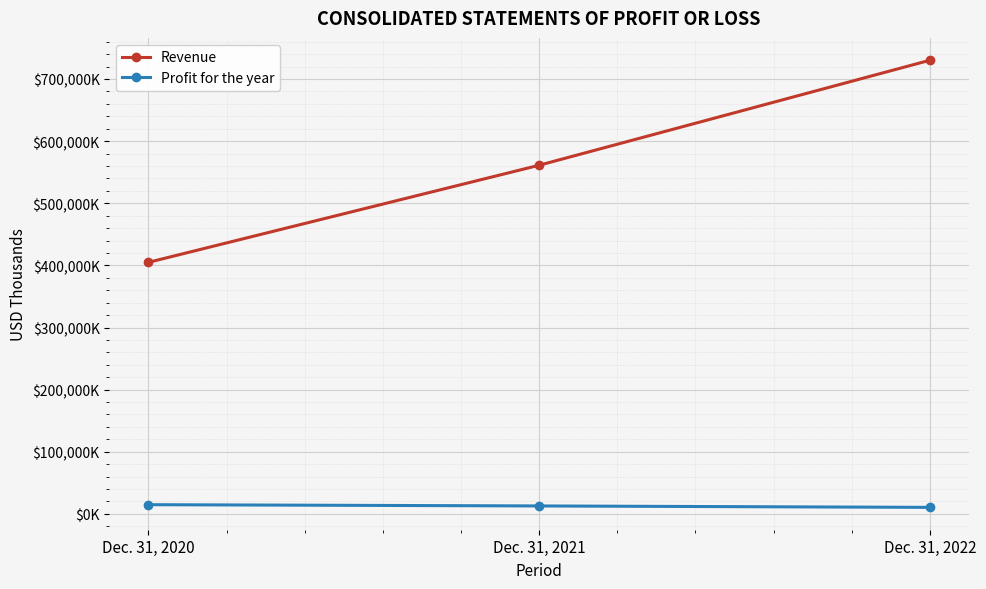

Which category has the lowest value in the Revenue series?

Dec. 31, 2020